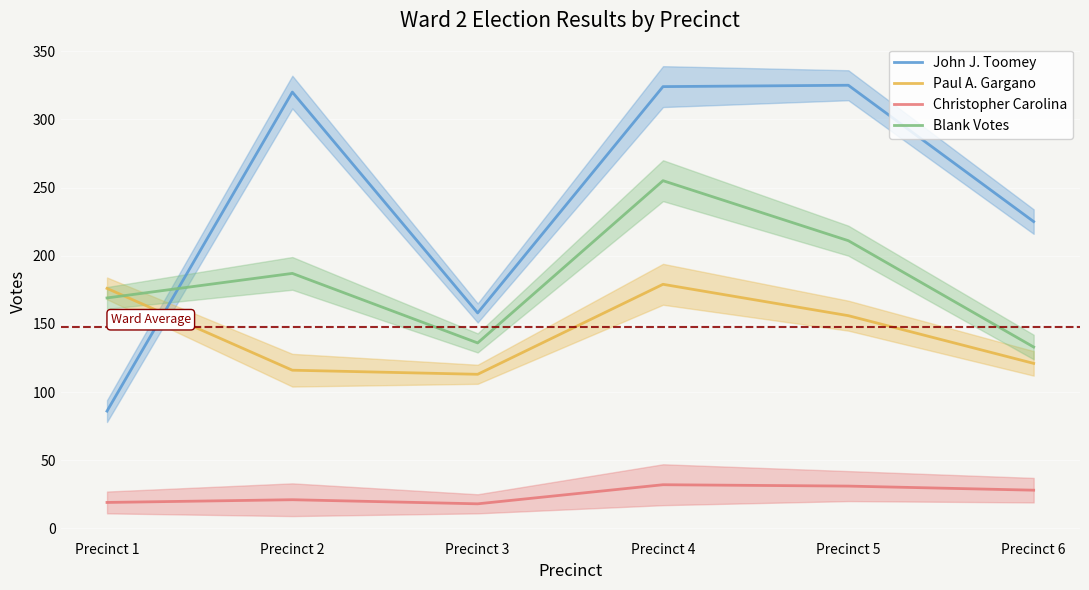

List the series in order of their peak value, lowest first.

Christopher Carolina, Paul A. Gargano, Blank Votes, John J. Toomey